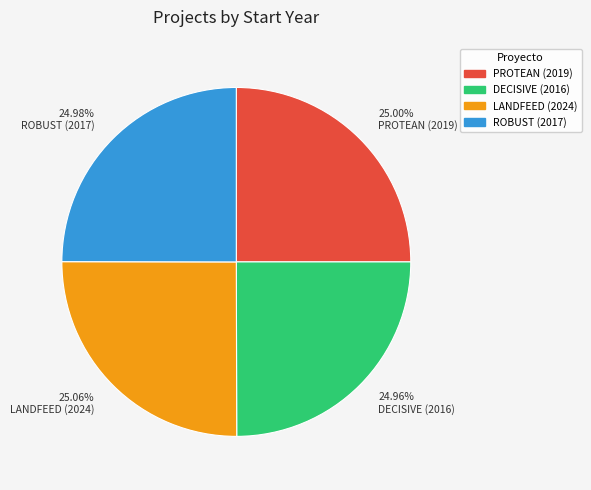

How many slices are in this pie chart?

4